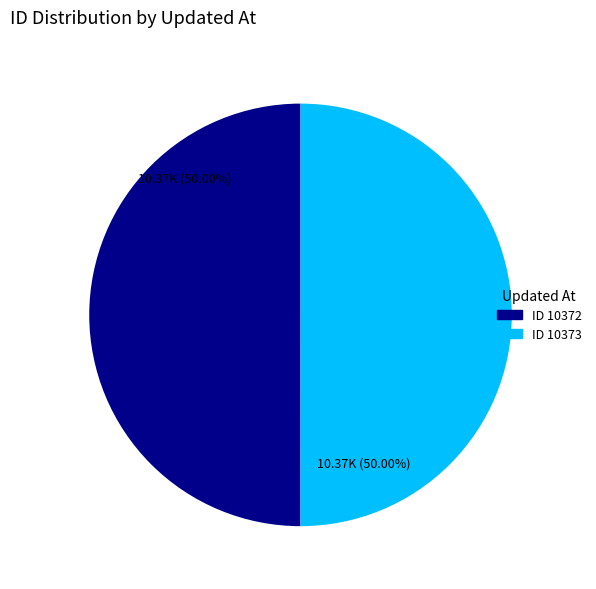

What is the ratio of the value at ID 10372 to the value at ID 10373?

1.0